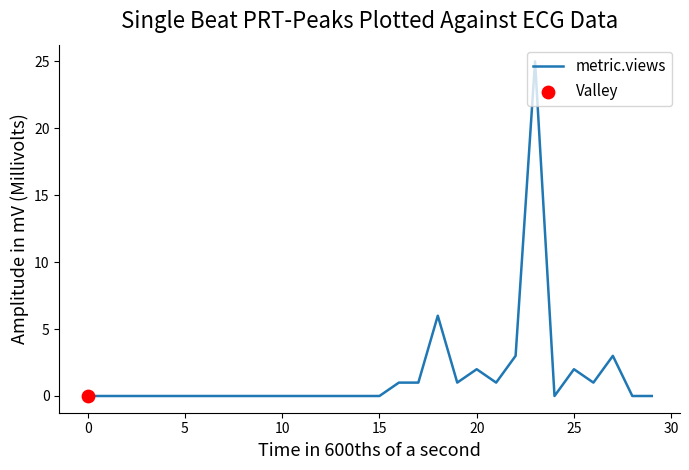

What is the maximum value shown in the chart?

25